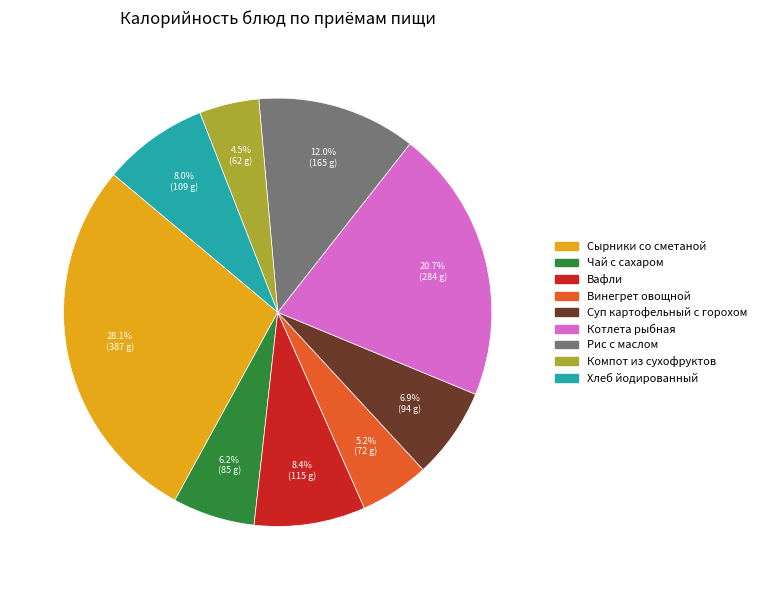

True or false: Винегрет овощной accounts for 11% of the total.

False